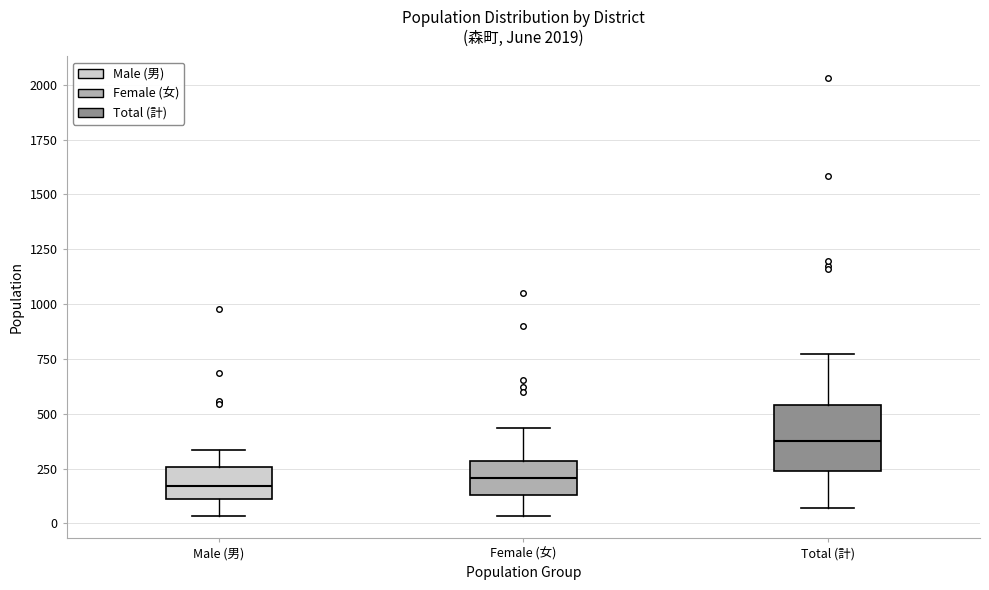

Reading left to right, transcribe this box plot: for each box, give where its median line is, the range the box spans, and where its two whiskers end, as read against the y-axis. The values are not printed on the chart, so give them approximately, as read against the axis.

Male (男): median 150, box 100 to 250, whiskers 50 to 350
Female (女): median 200, box 150 to 300, whiskers 50 to 450
Total (計): median 350, box 250 to 550, whiskers 50 to 750